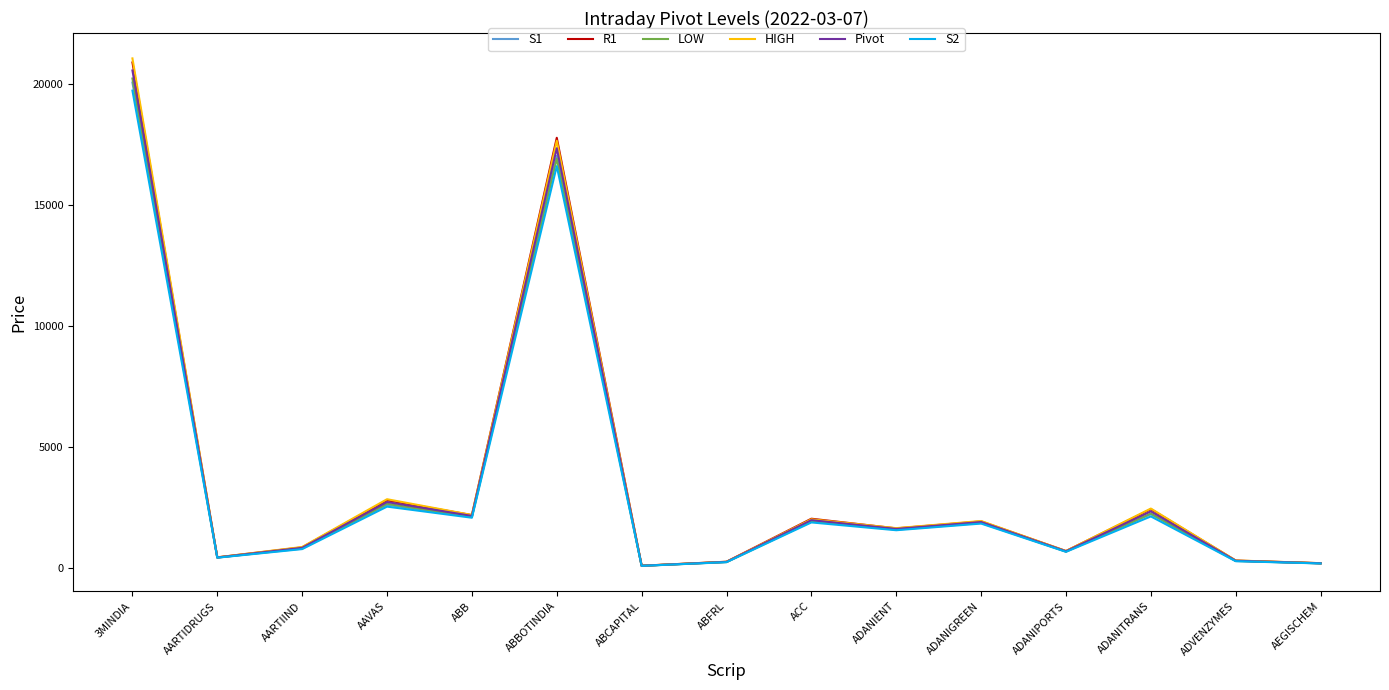

Which category has the highest value across all series?

3MINDIA